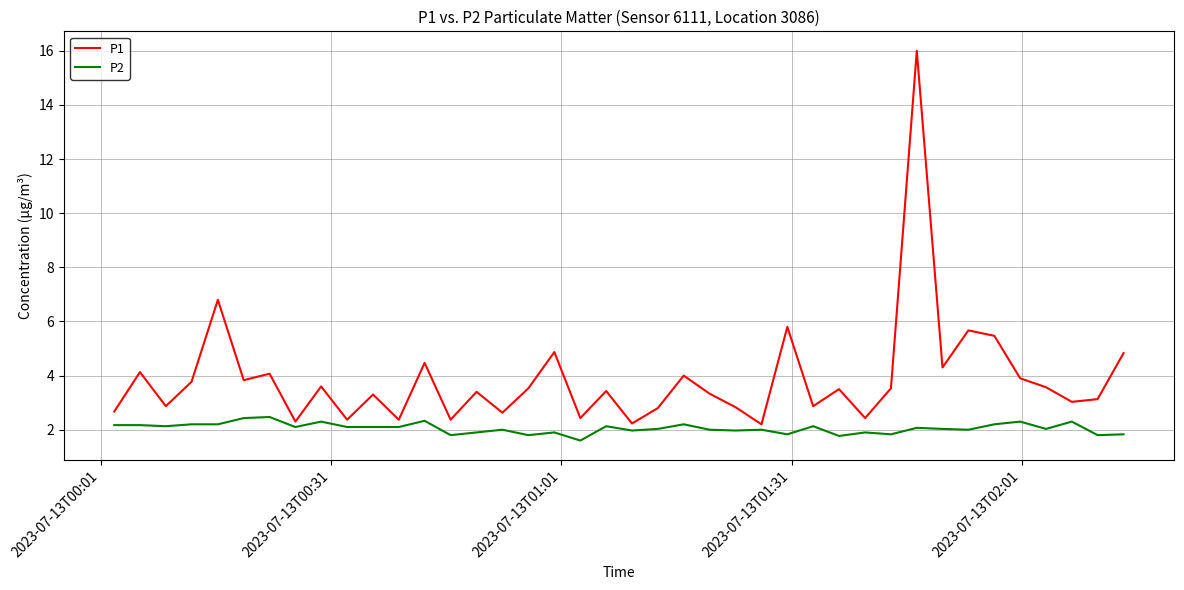

What is the maximum value shown in the chart?

16.0